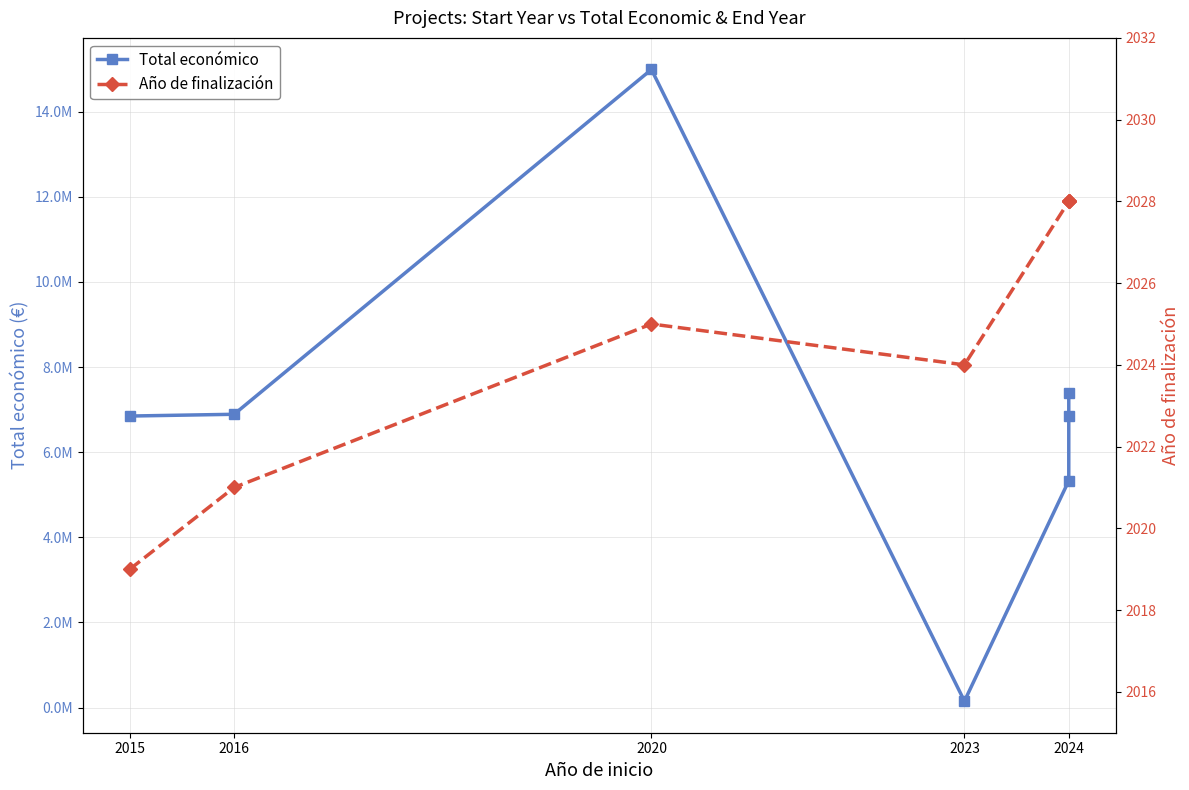

True or false: Año de finalización and Total económico intersect in this chart.

False